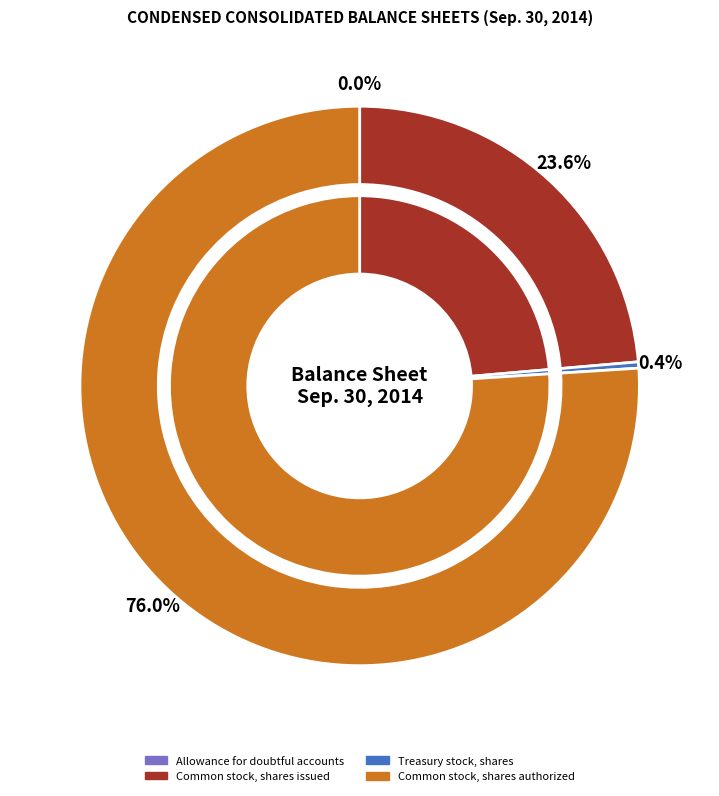

How many slices are in this pie chart?

4